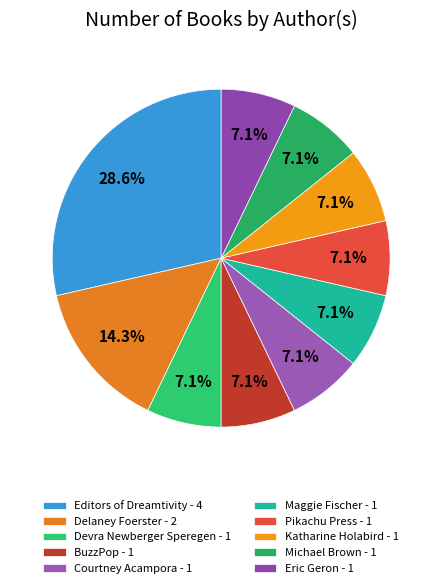

Count the number of slices in the pie.

10